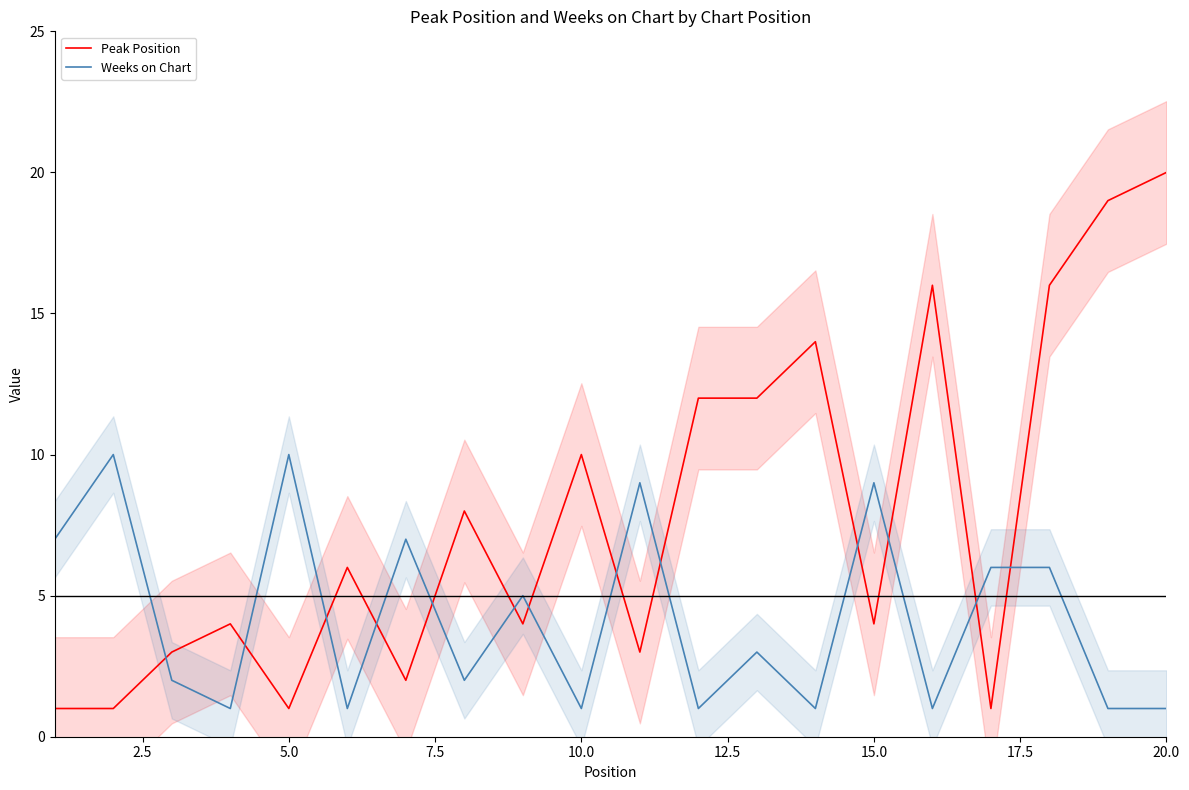

What are all the series names shown in the legend?

Peak Position, Weeks on Chart